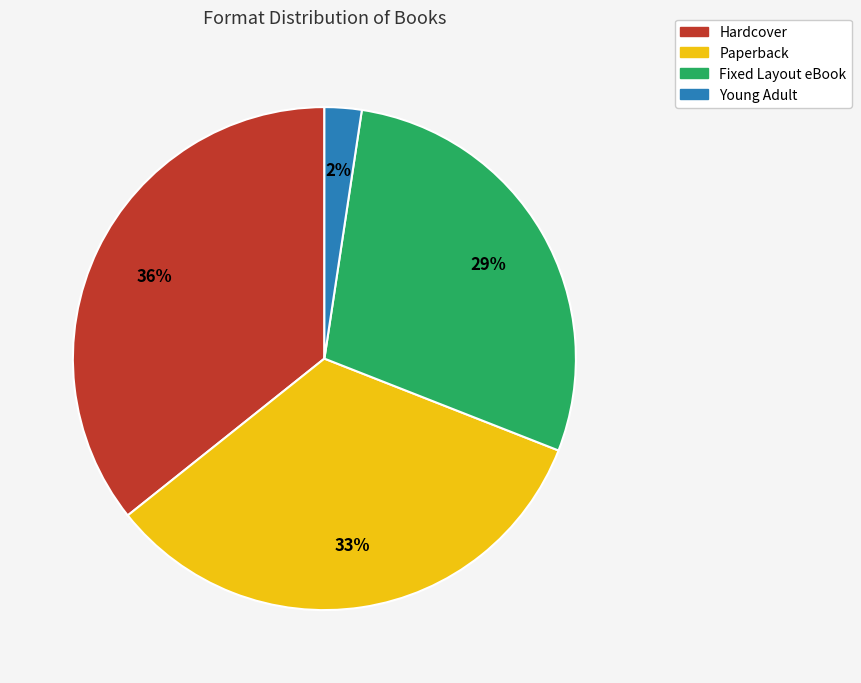

Does any single category account for the majority?

No